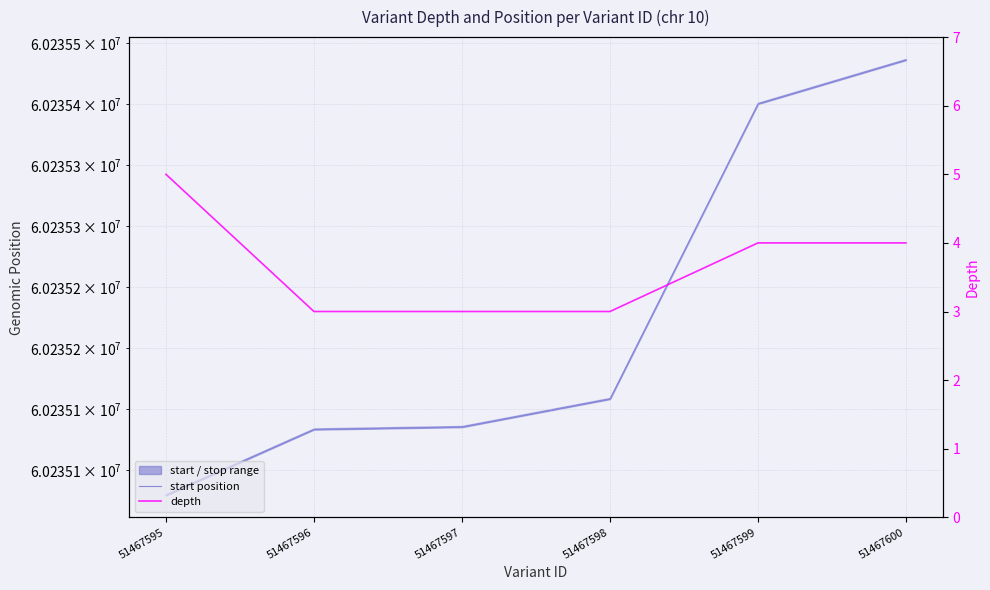

Which series has the widest spread of values?

start position